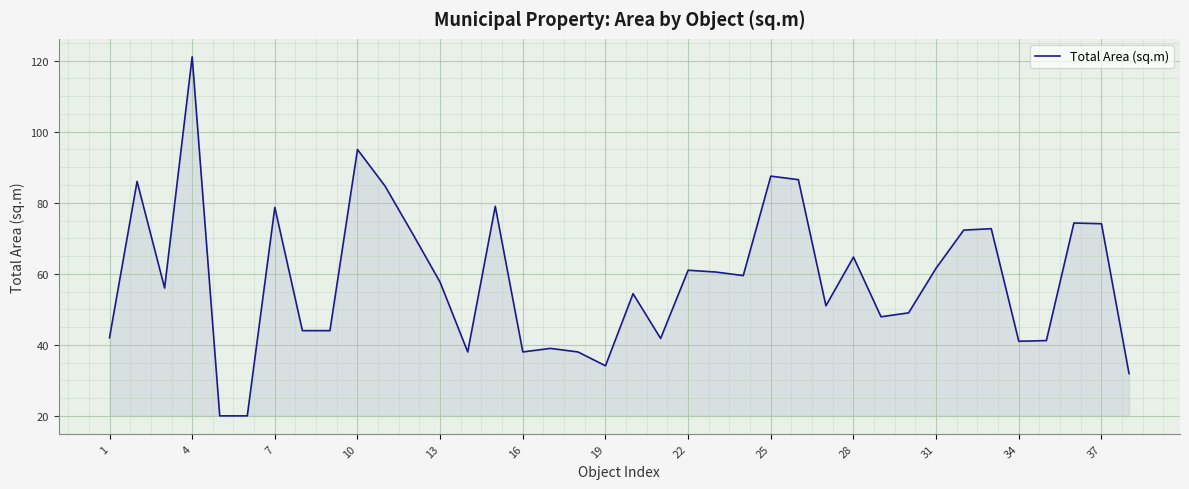

What is the difference between the maximum and minimum values?

101.1